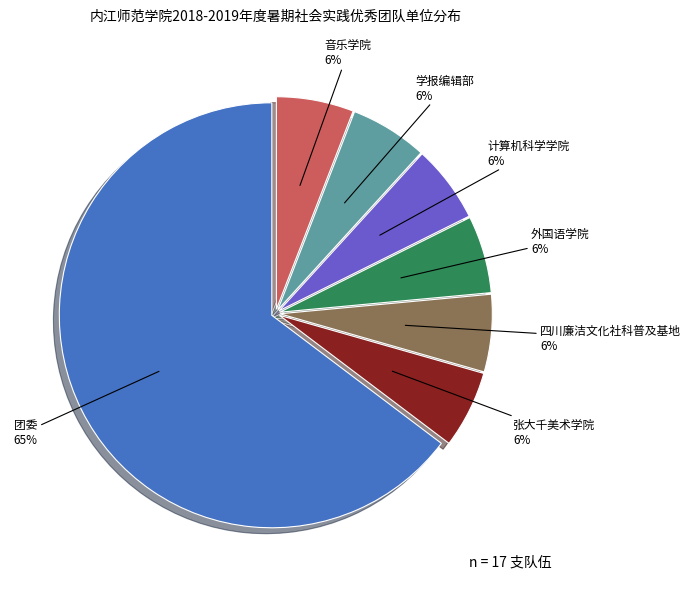

Does any single category account for the majority?

Yes